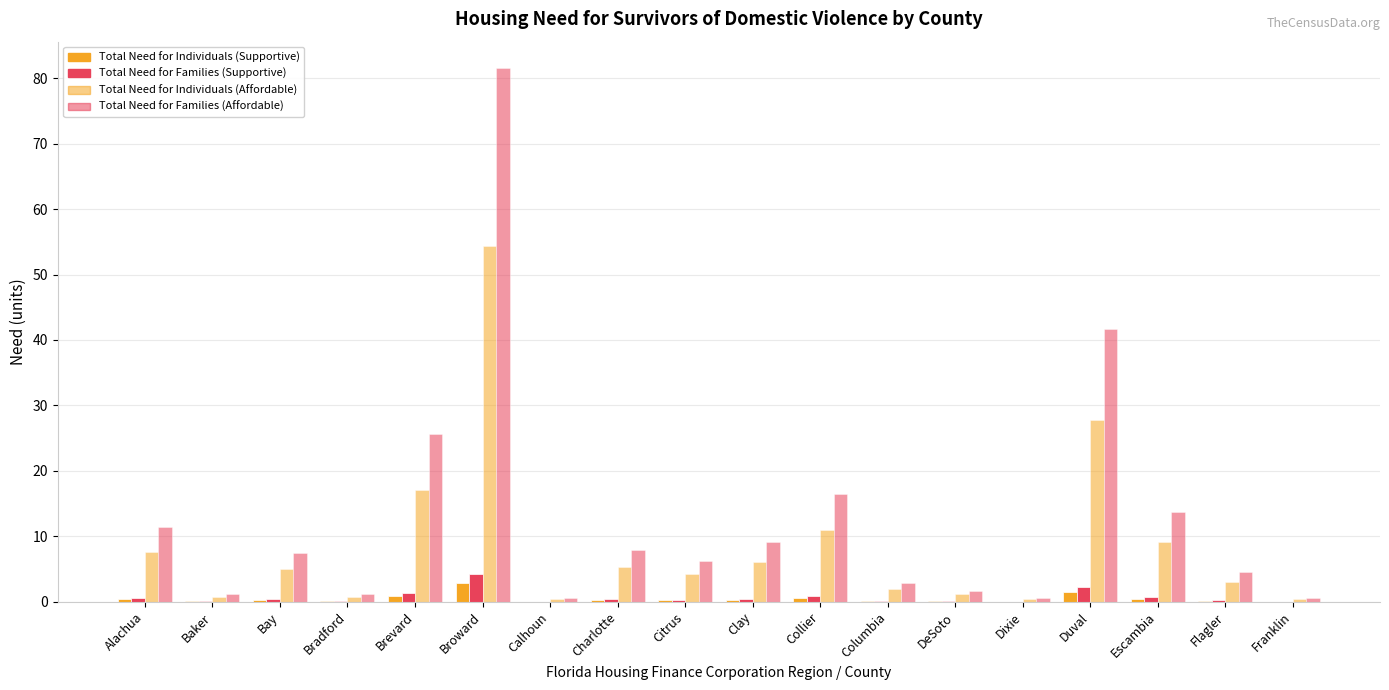

What is the total value across all series at Calhoun?

1.0